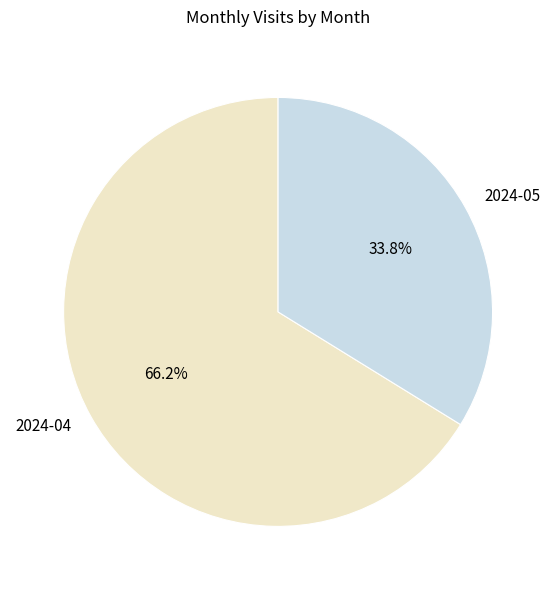

To the nearest percent, what is the average slice percentage?

50%